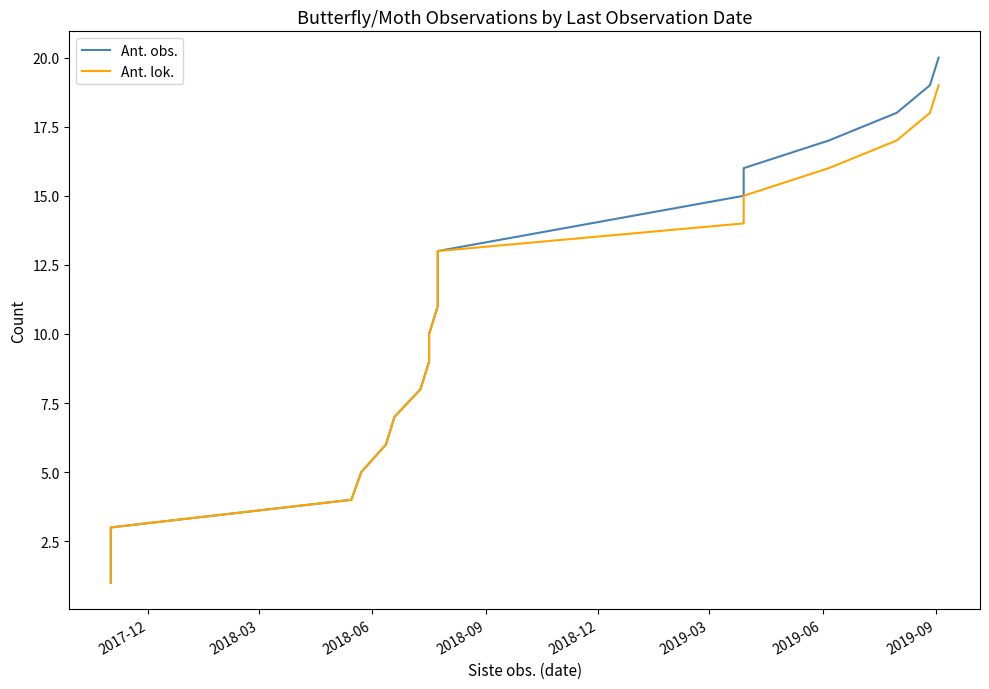

What is the minimum value shown in the chart?

1